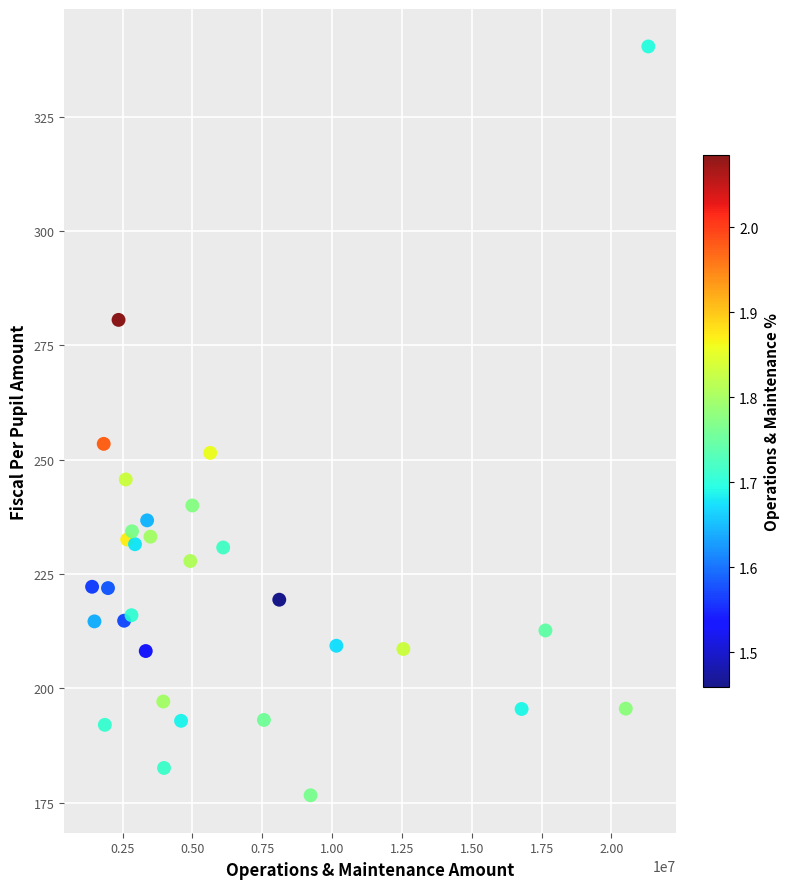

What Y value in the scatter plot is closest to 258?

253.5